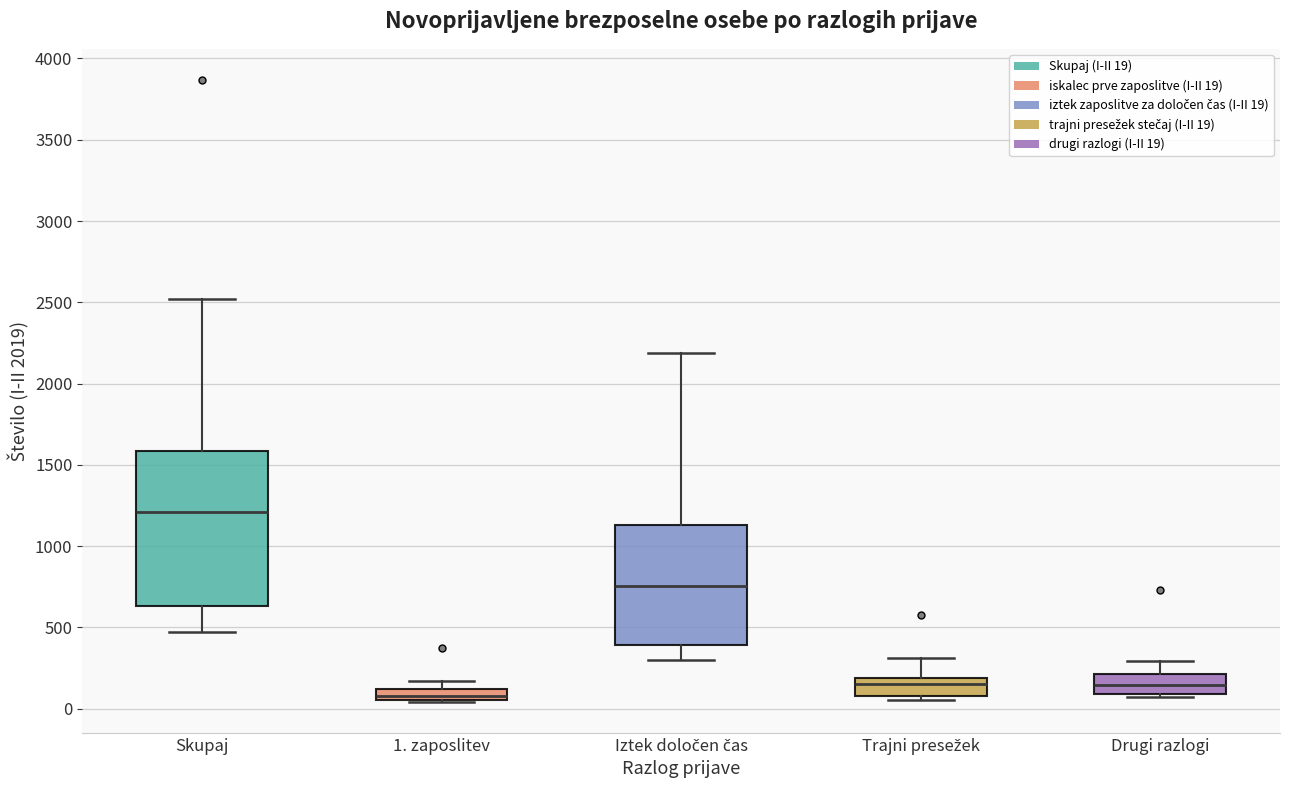

Which box is the tallest, from its lower edge to its upper edge?

Skupaj